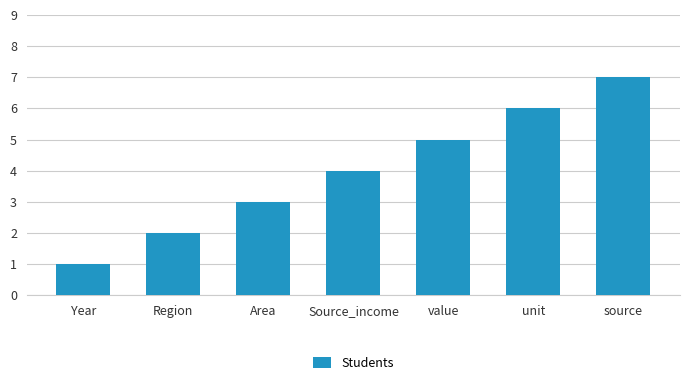

What is the change in value from Year to source?

+6